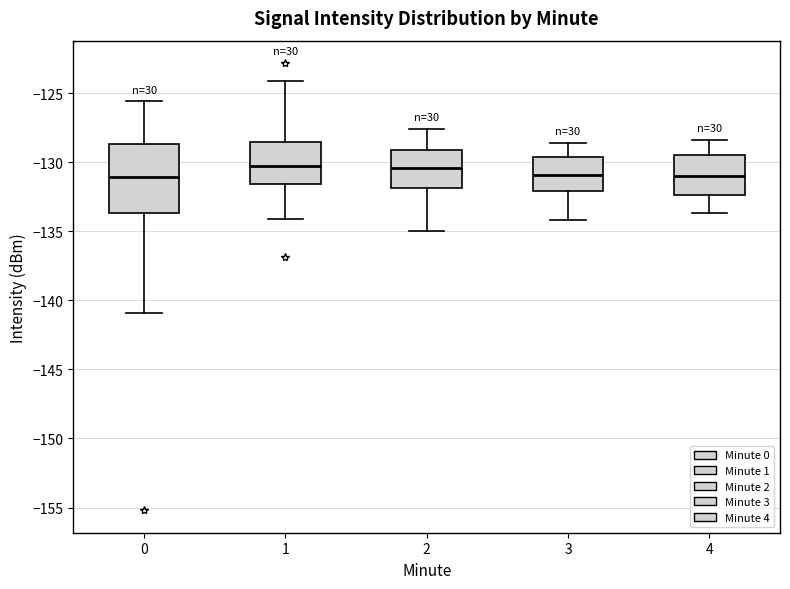

Reading left to right, read every box against the y-axis: the position of its median line, the range the box covers, and the ends of its whiskers. The values are not printed on the chart, so give them approximately, as read against the axis.

0: median -131.0, box -133.5 to -128.5, whiskers -141.0 to -125.5
1: median -130.5, box -131.5 to -128.5, whiskers -134.0 to -124.0
2: median -130.5, box -132.0 to -129.0, whiskers -135.0 to -127.5
3: median -131.0, box -132.0 to -129.5, whiskers -134.0 to -128.5
4: median -131.0, box -132.5 to -129.5, whiskers -133.5 to -128.5